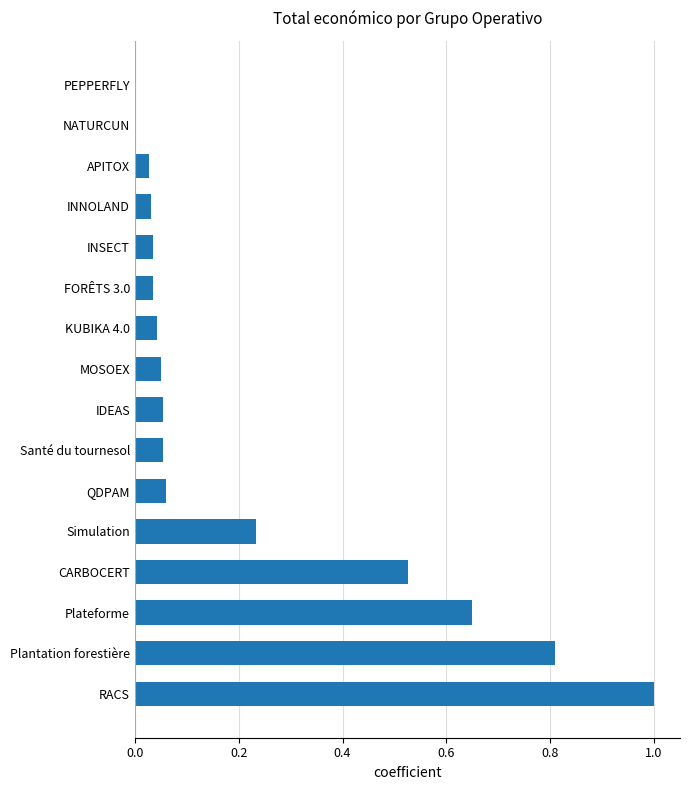

What is the change in value from Plateforme to INNOLAND?

-0.6